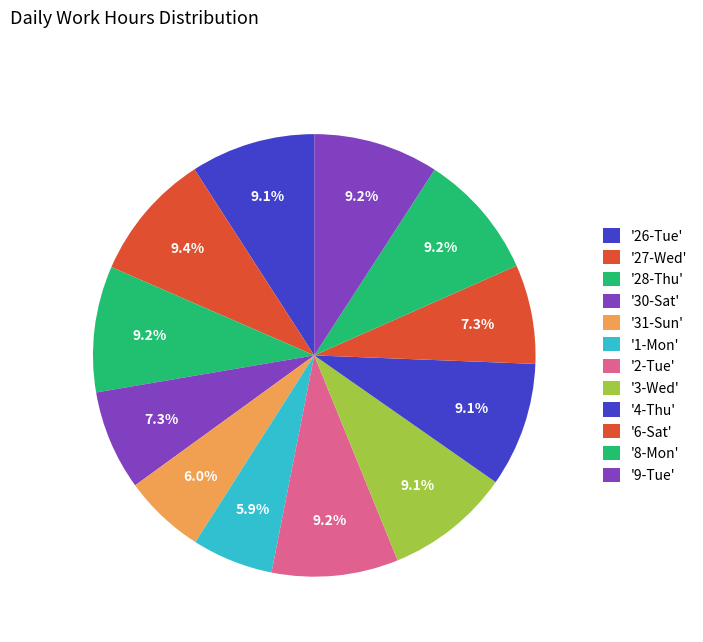

Count the number of slices in the pie.

12